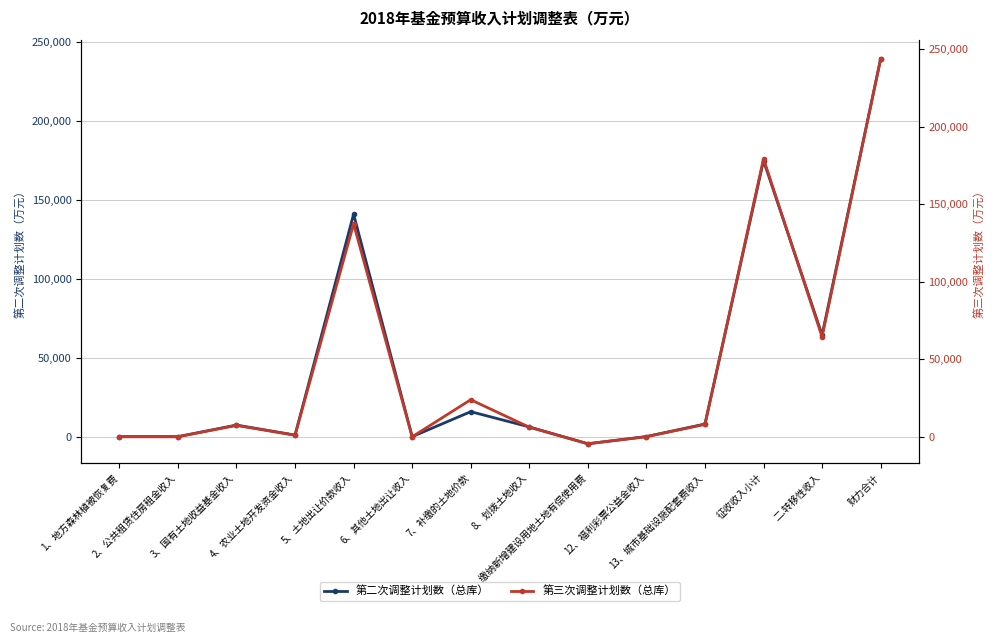

What is the minimum value shown in the chart?

-4500